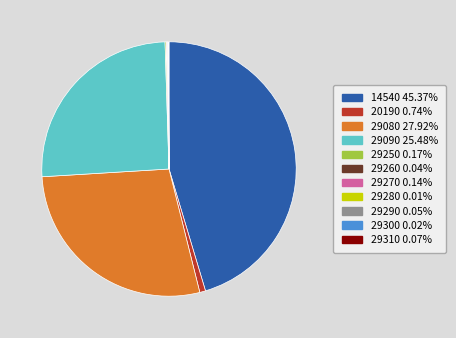

Approximately how many times larger is the value at 14540 45.37% compared to 29080 27.92%?

1.6